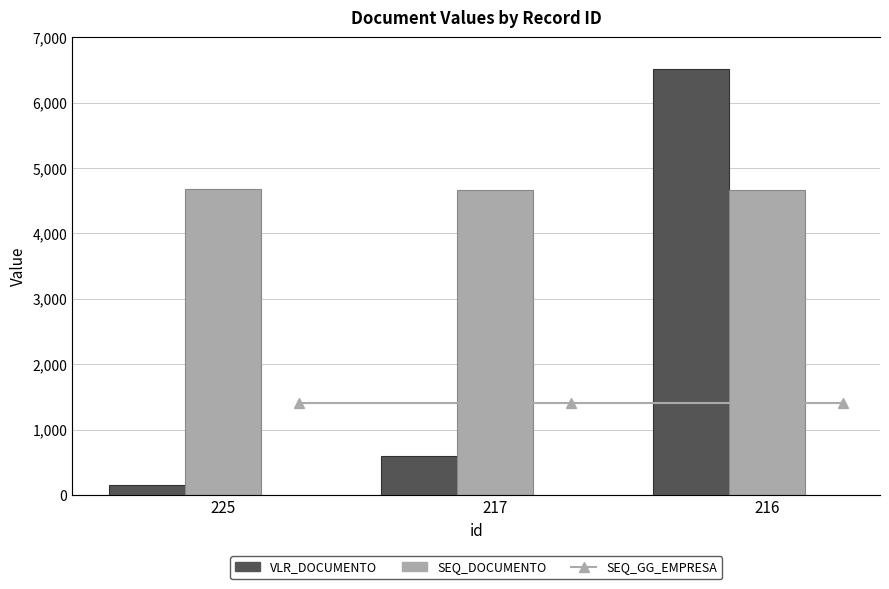

Are the bars grouped side by side (vs. stacked)?

Yes